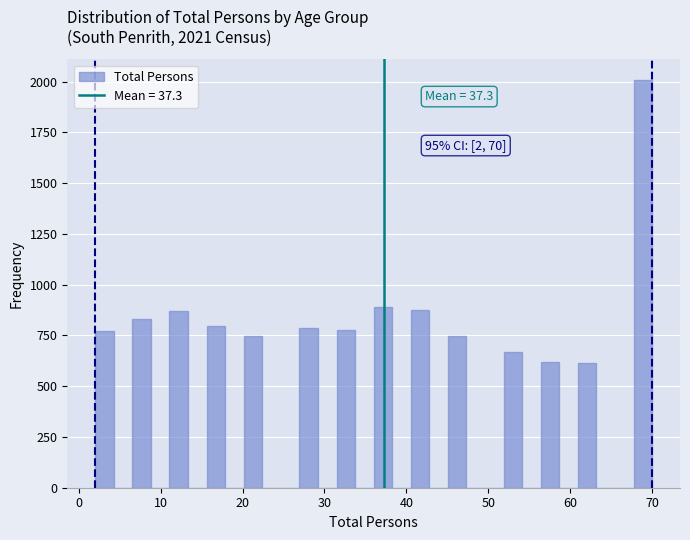

Read against the x-axis, roughly where is the centre of the tallest bar?

69